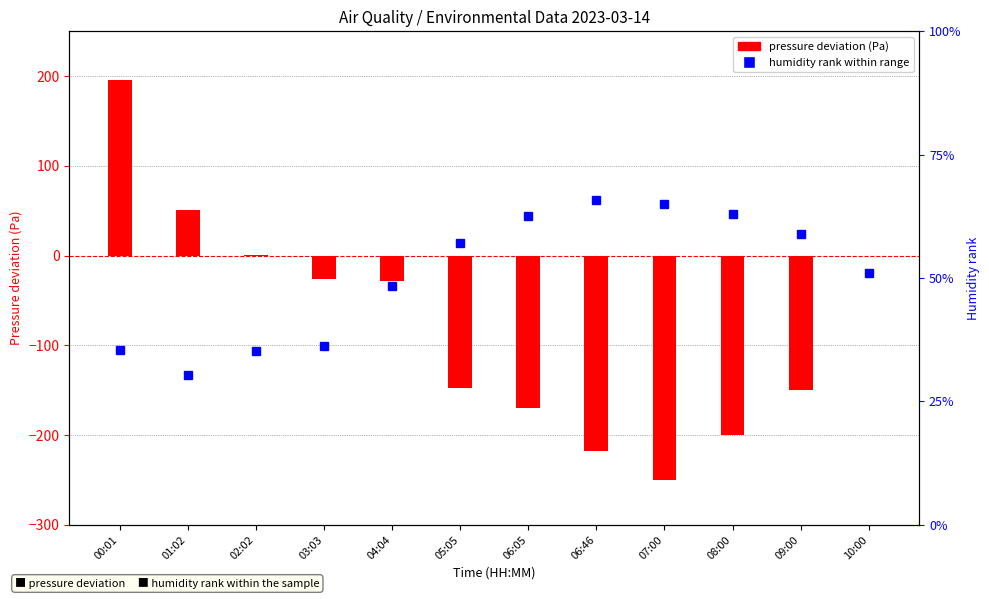

Reading left to right, extract all data points from this chart.

pressure deviation: 00:01=195.6	01:02=50.8	02:02=1.1	03:03=-25.5	04:04=-28.3	05:05=-147.7	06:05=-169.4	06:46=-217.8	07:00=-250.0	08:00=-200.0	09:00=-150.0	10:00=0.0
humidity rank: 00:01=0.4	01:02=0.3	02:02=0.4	03:03=0.4	04:04=0.5	05:05=0.6	06:05=0.6	06:46=0.7	07:00=0.7	08:00=0.6	09:00=0.6	10:00=0.5